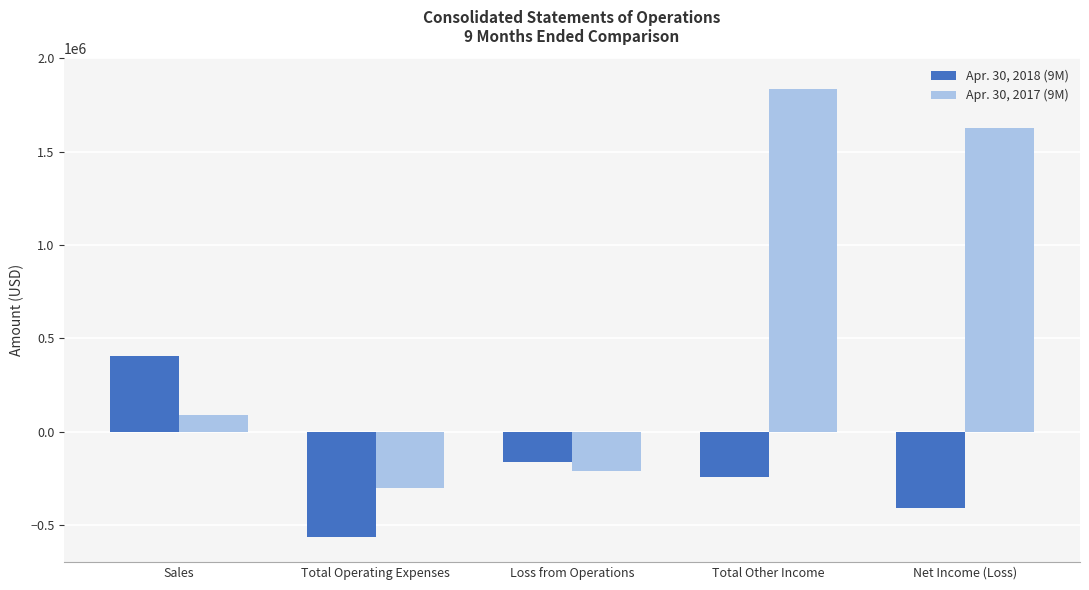

Reading left to right, transcribe all the data shown in this chart.

Apr. 30, 2018 (9M): Sales=405148	Total Operating Expenses=-567894	Loss from Operations=-162746	Total Other Income=-246061	Net Income (Loss)=-408807
Apr. 30, 2017 (9M): Sales=90000	Total Operating Expenses=-301599	Loss from Operations=-211599	Total Other Income=1837391	Net Income (Loss)=1625792